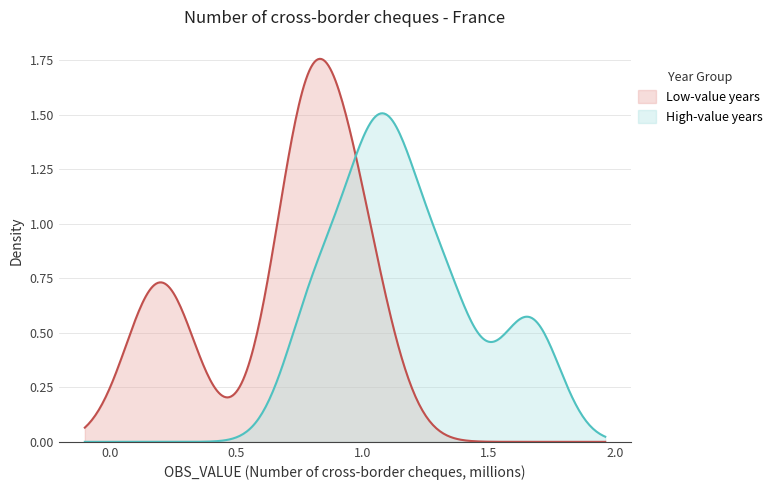

What is the value of the 6th point from the left?

1.1